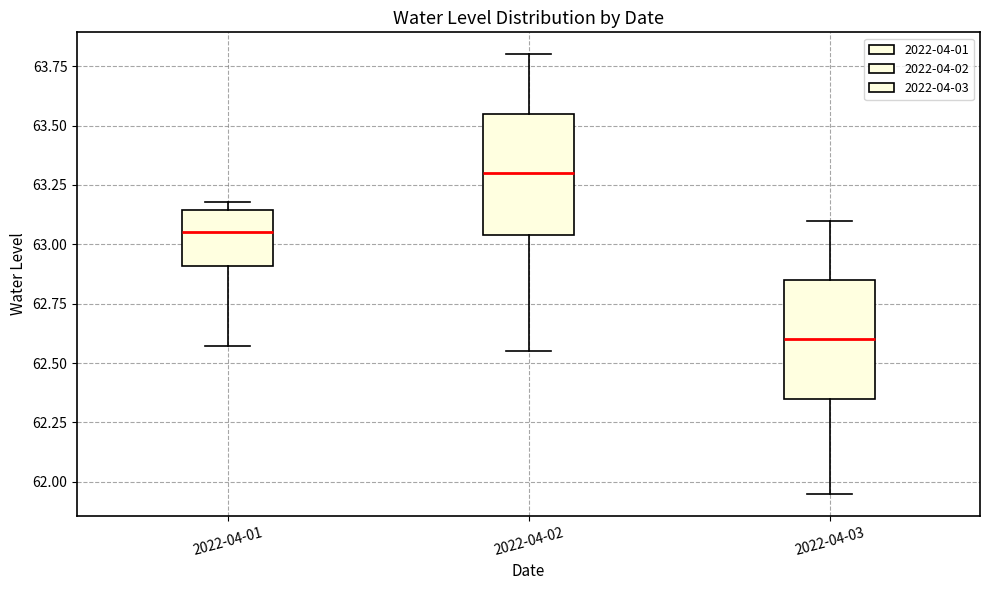

Where does the upper whisker of the box for 2022-04-03 end on the y-axis? The values are not printed on the chart, so give them approximately, as read against the axis.

63.10